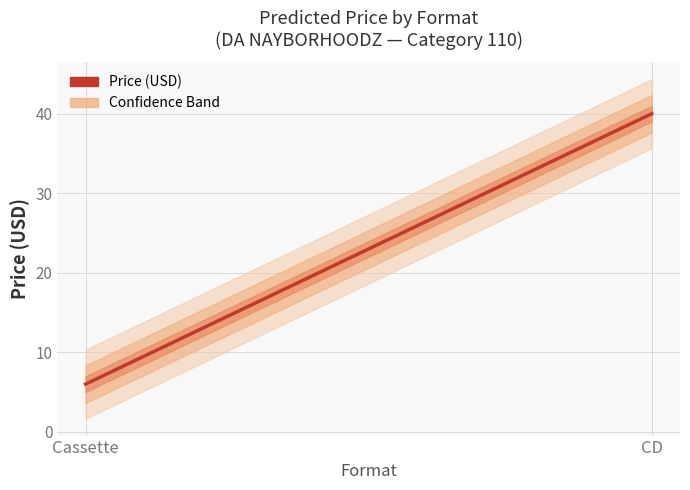

Is this an area chart (filled region under the line)?

No